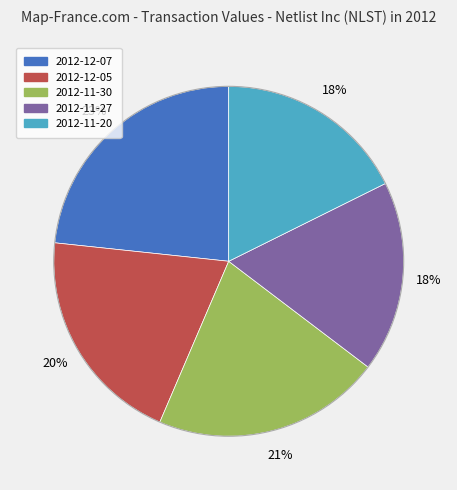

Which slice is the largest?

2012-12-07